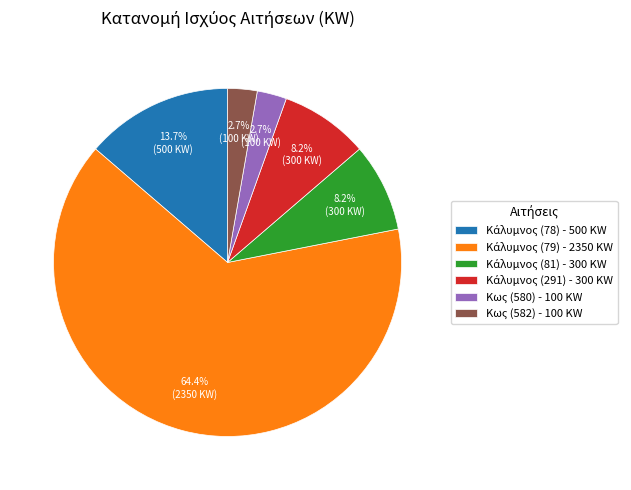

How many segments does this pie chart have?

6